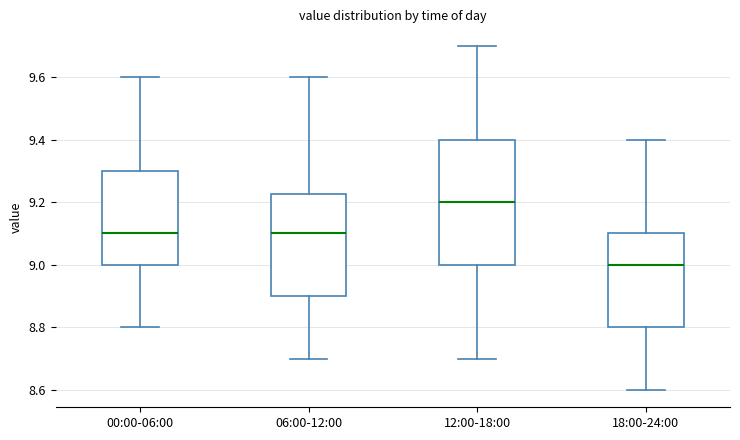

Where is the lower edge of the box for 06:00-12:00 on the y-axis? The values are not printed on the chart, so give them approximately, as read against the axis.

8.90